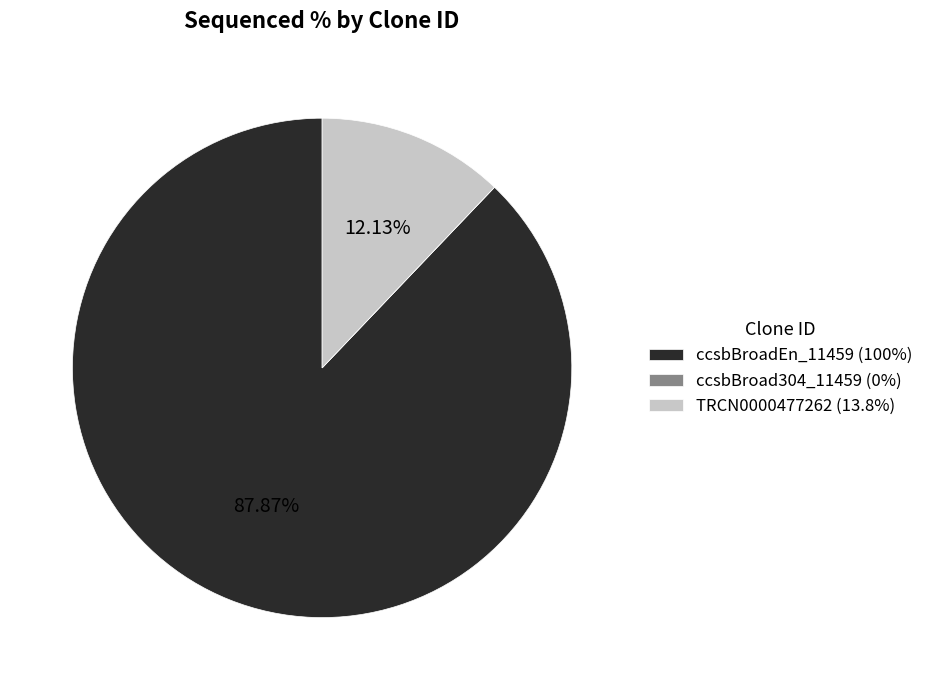

Which slice represents more than half of the pie?

ccsbBroadEn_11459